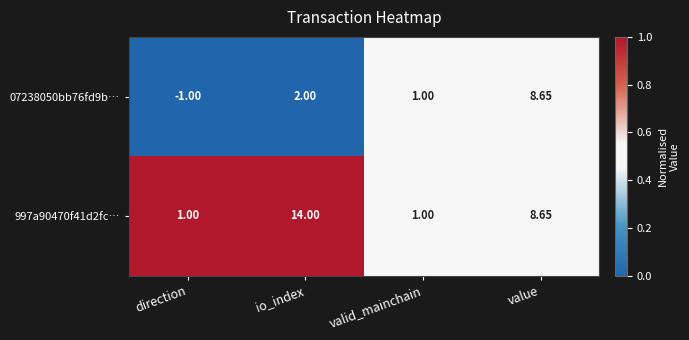

Which category has the highest value in the 07238050bb76fd9b… series?

value